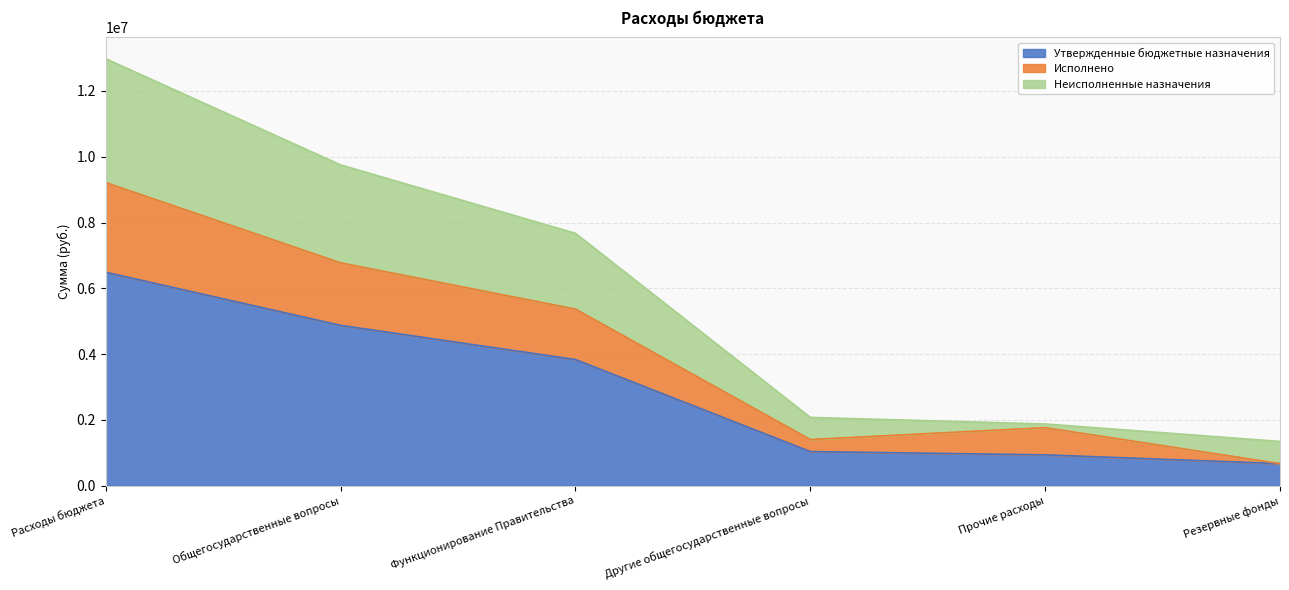

True or false: Утвержденные бюджетные назначения and Исполнено intersect in this chart.

False